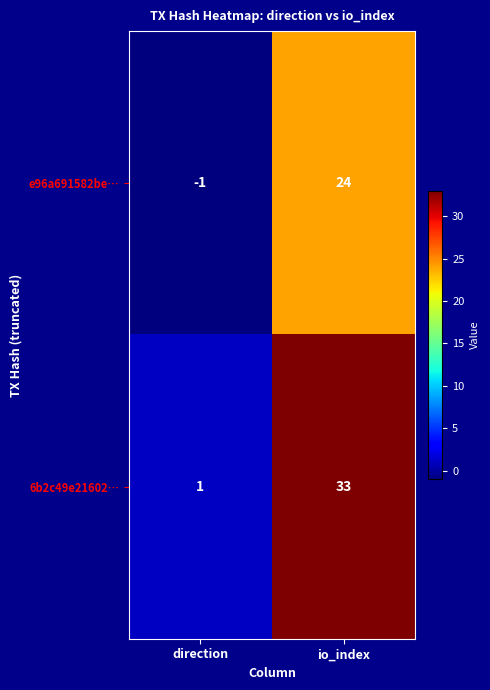

Which series has the largest total across all categories?

6b2c49e21602…